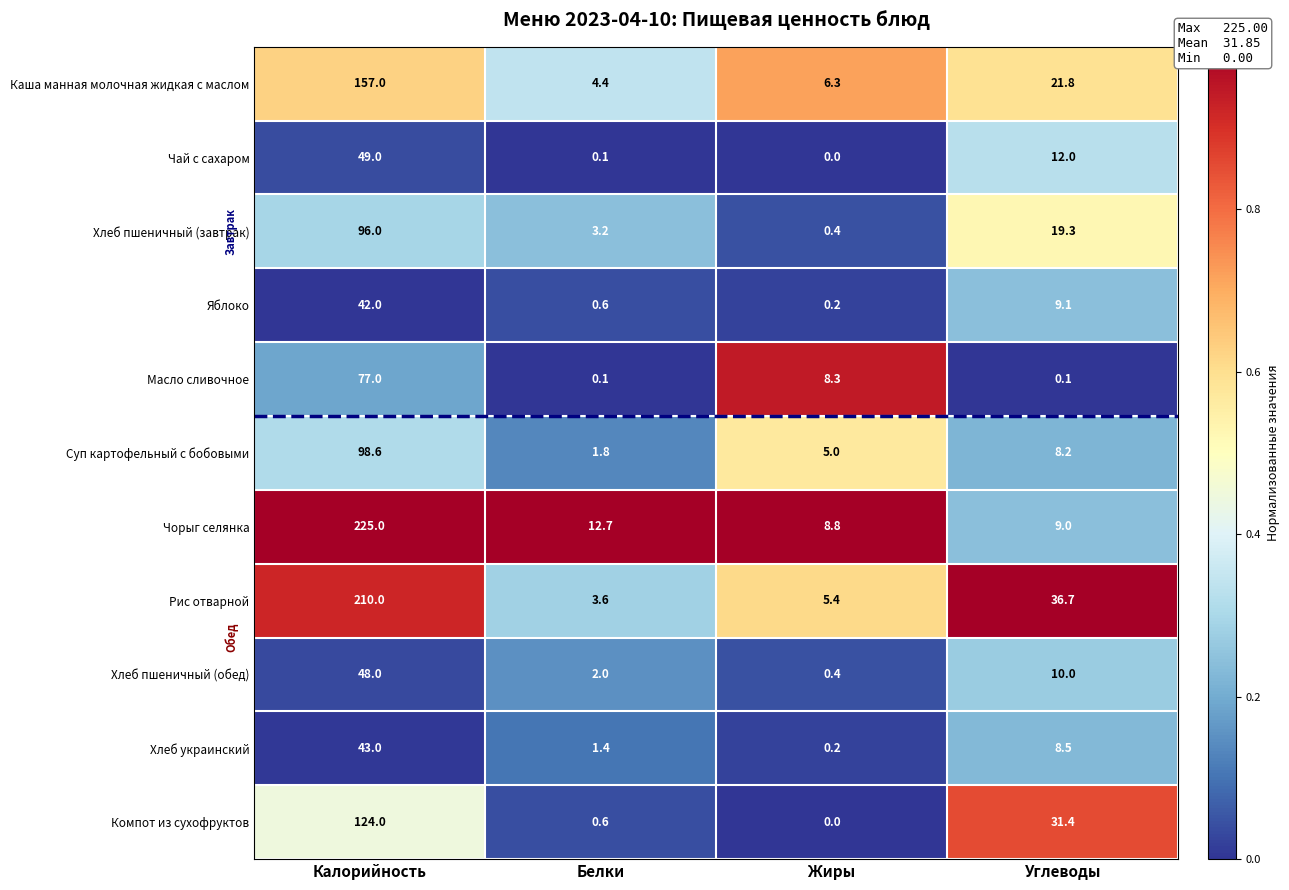

What is the spread (max minus min) of values at Жиры?

8.8